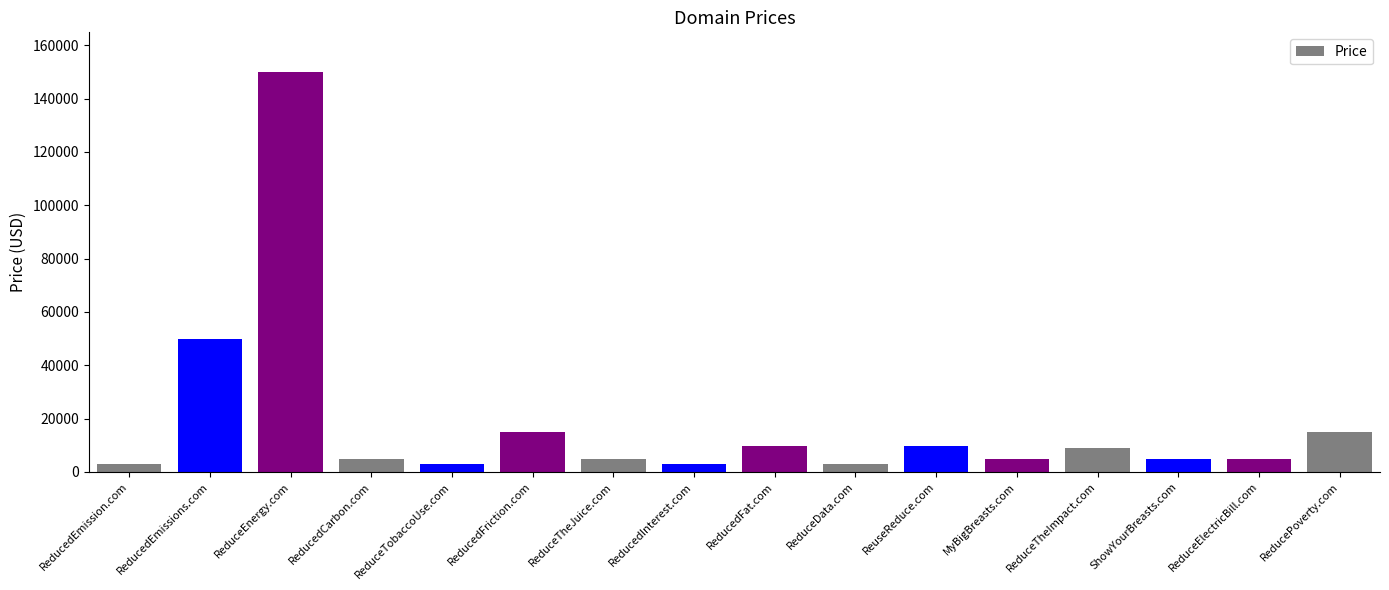

What is the sum of the values at ReducedEmission.com and ReuseReduce.com?

12776